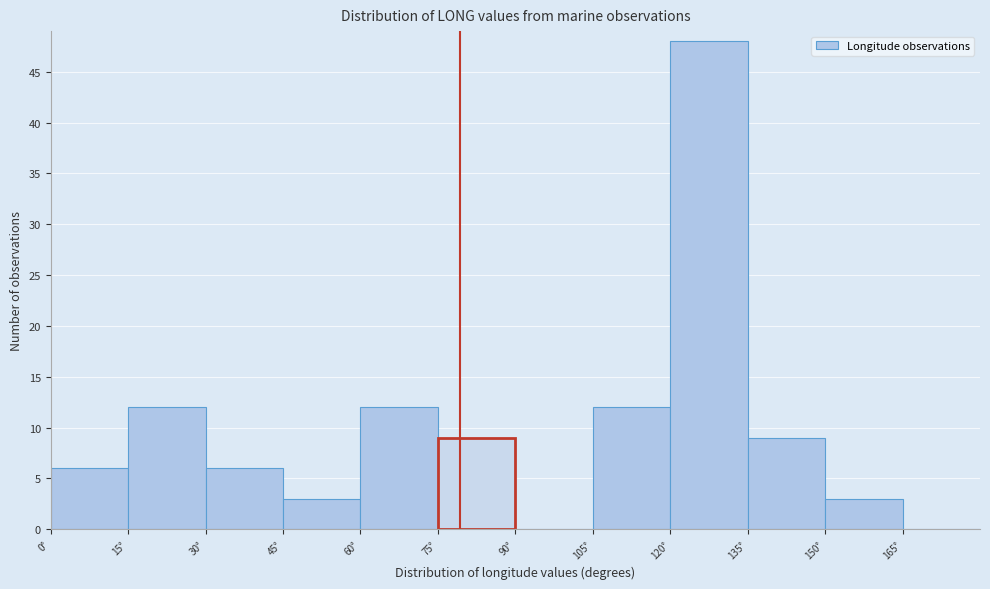

Reading left to right, transcribe this chart: for each bar, give the range it covers on the x-axis and its height. Neither the bar edges nor the heights are printed on the chart, so give them approximately, as read against the axes.

0 to 15: 6
15 to 30: 12
30 to 45: 6
45 to 60: 3
60 to 75: 12
75 to 90: 9
90 to 105: 0
105 to 120: 12
120 to 135: 48
135 to 150: 9
150 to 165: 3
165 to 180: 0